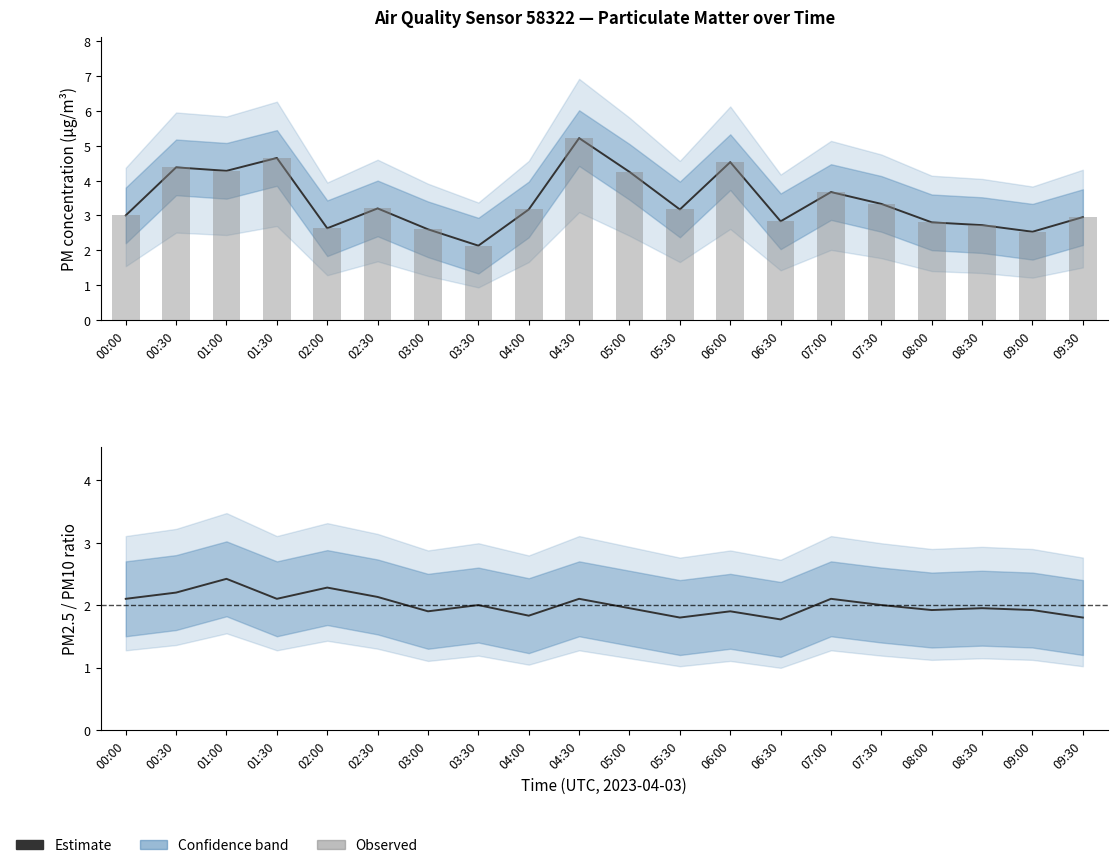

What is the difference between the maximum and minimum values in the P1 series?

3.1